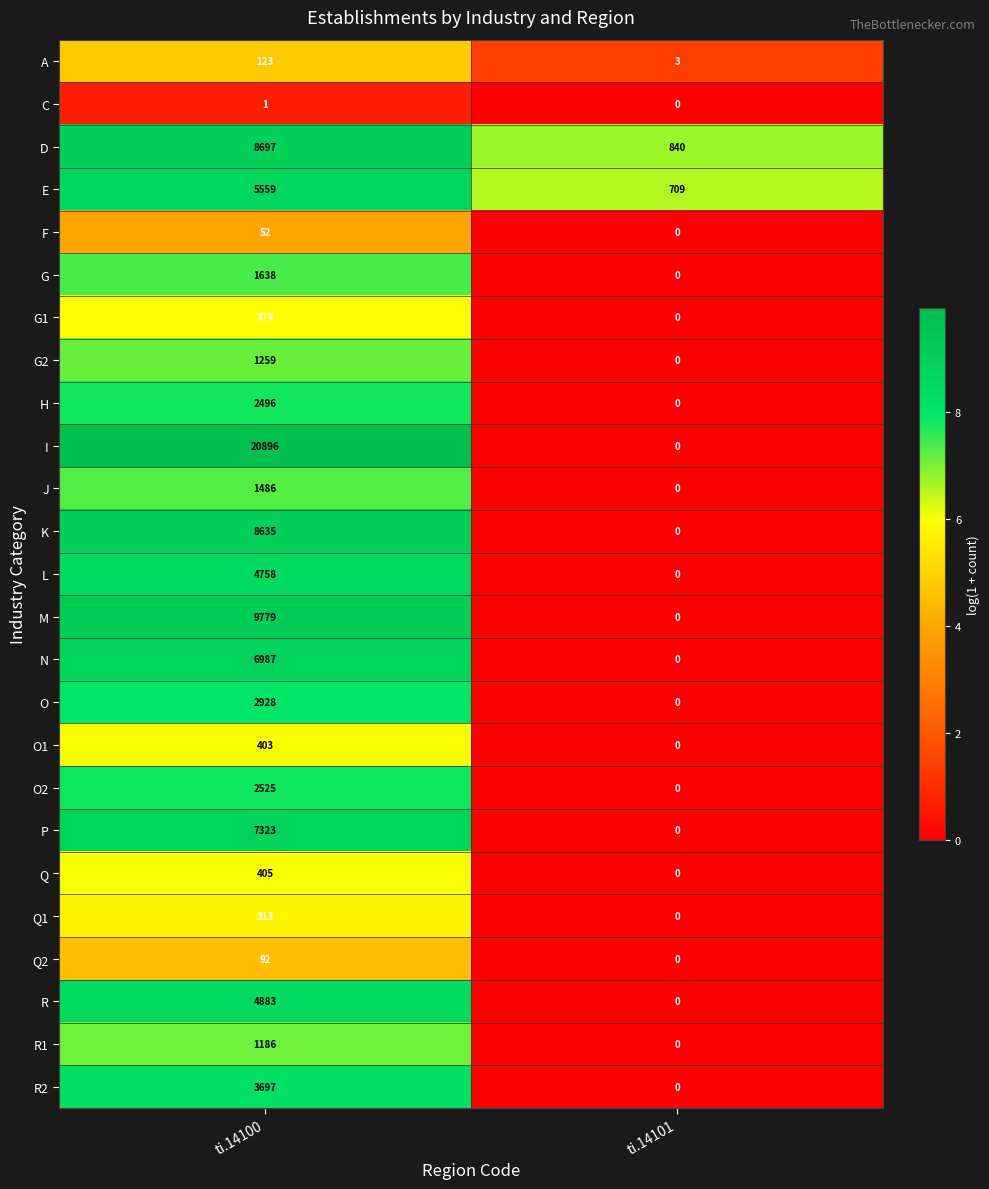

Which label corresponds to the largest value in the chart?

ti.14100